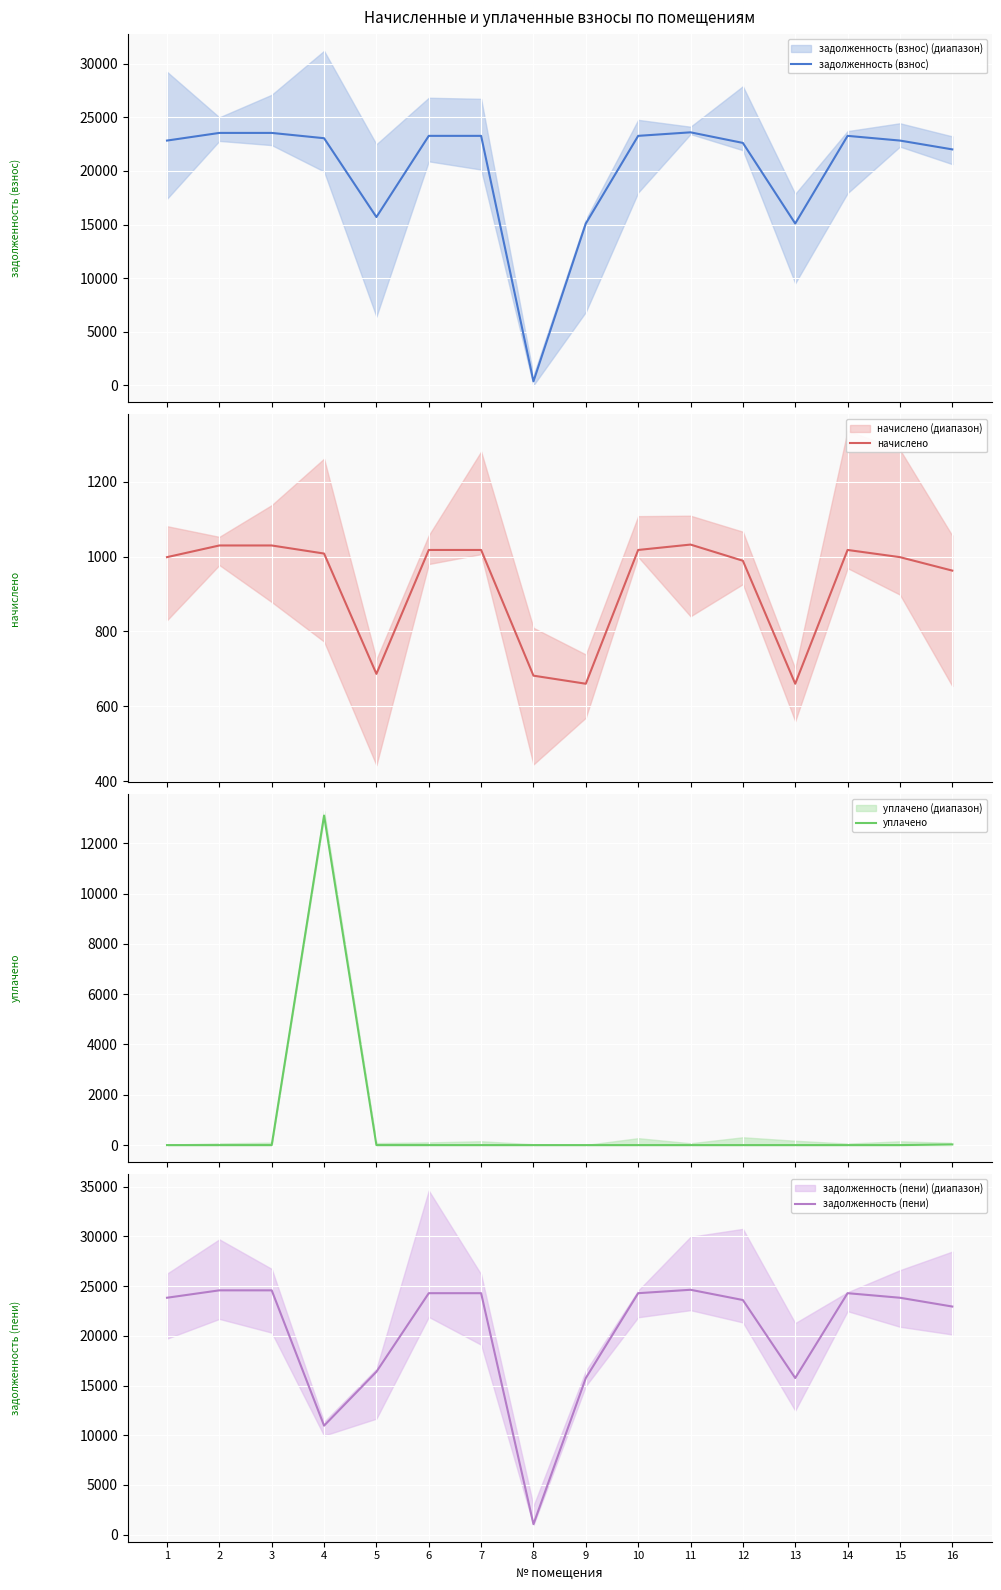

At which label does задолженность (взнос) first exceed 23052?

2